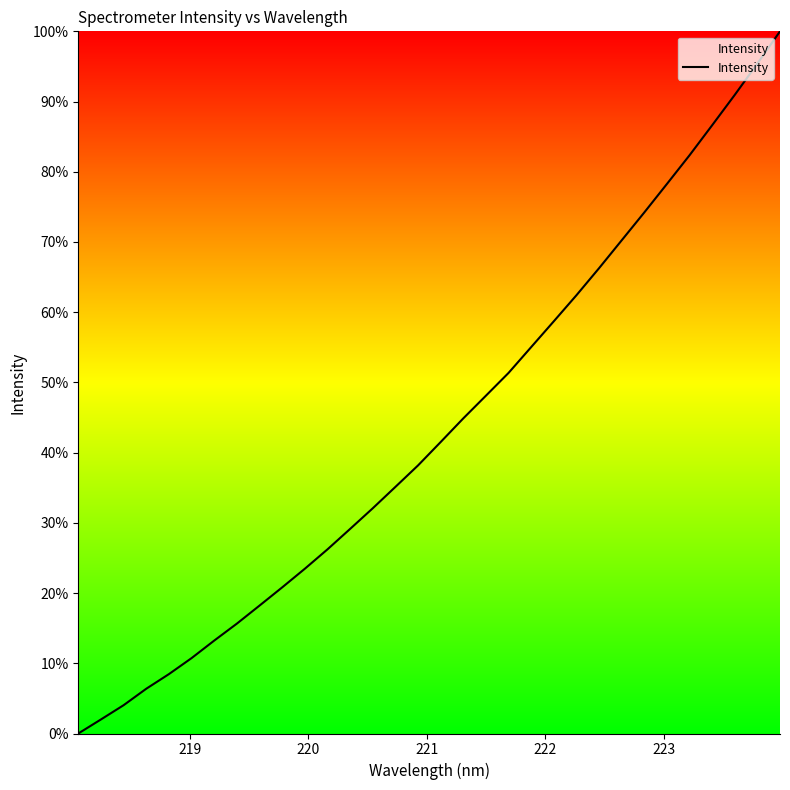

What is the greatest value displayed?

100.0